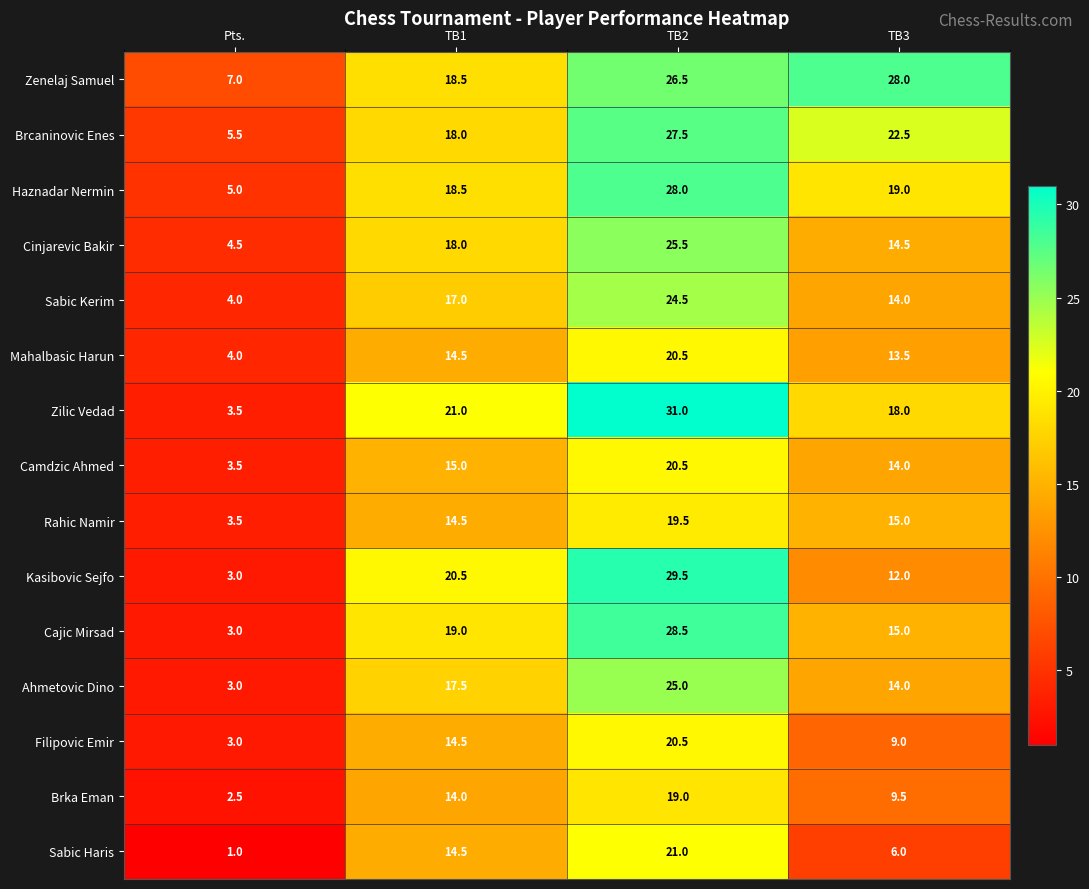

What is the average value of the Zilic Vedad series?

18.4